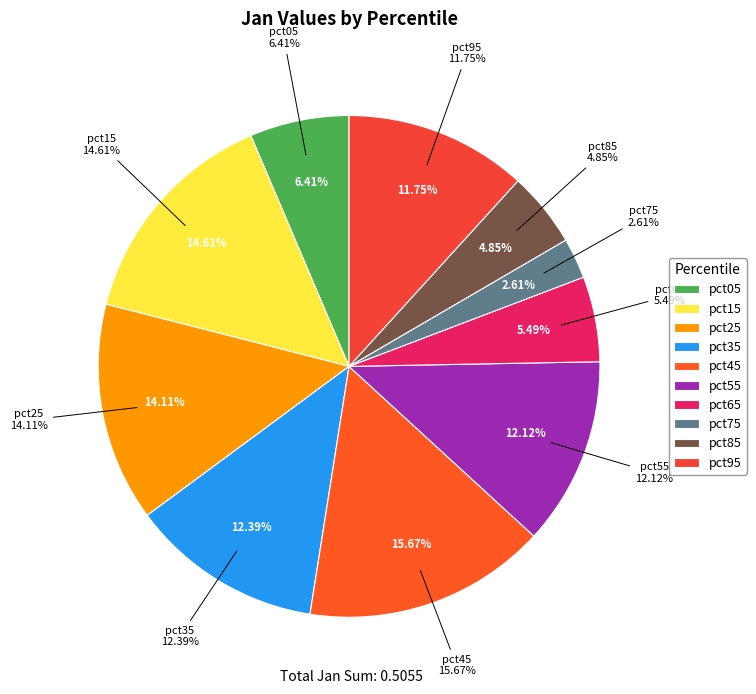

Is there any slice that represents more than half of the pie?

No